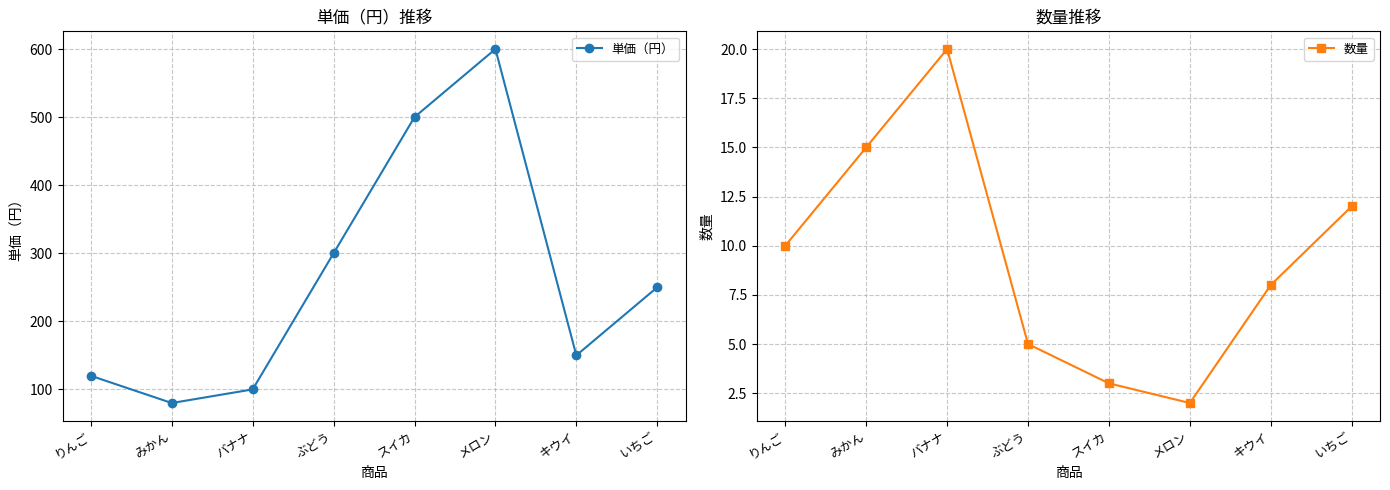

What is the difference between the maximum and minimum values in the 数量 series?

18